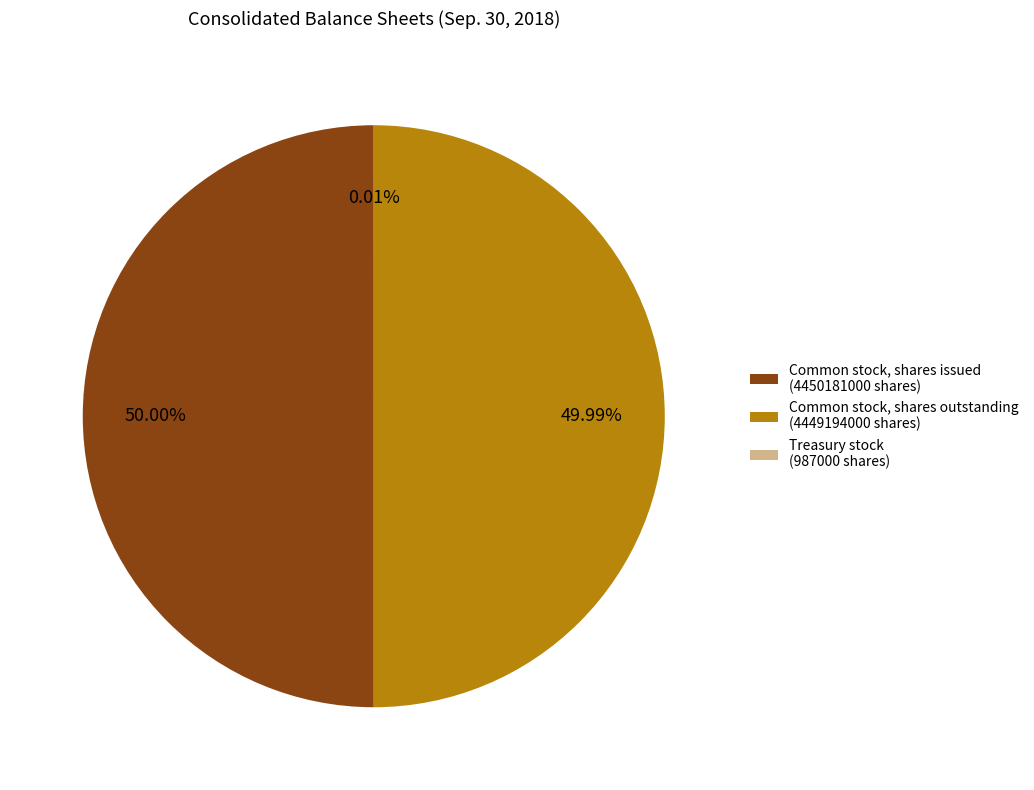

Approximately how many times larger is the value at Common stock, shares issued (4450181000 shares) compared to Common stock, shares outstanding (4449194000 shares)?

1.0